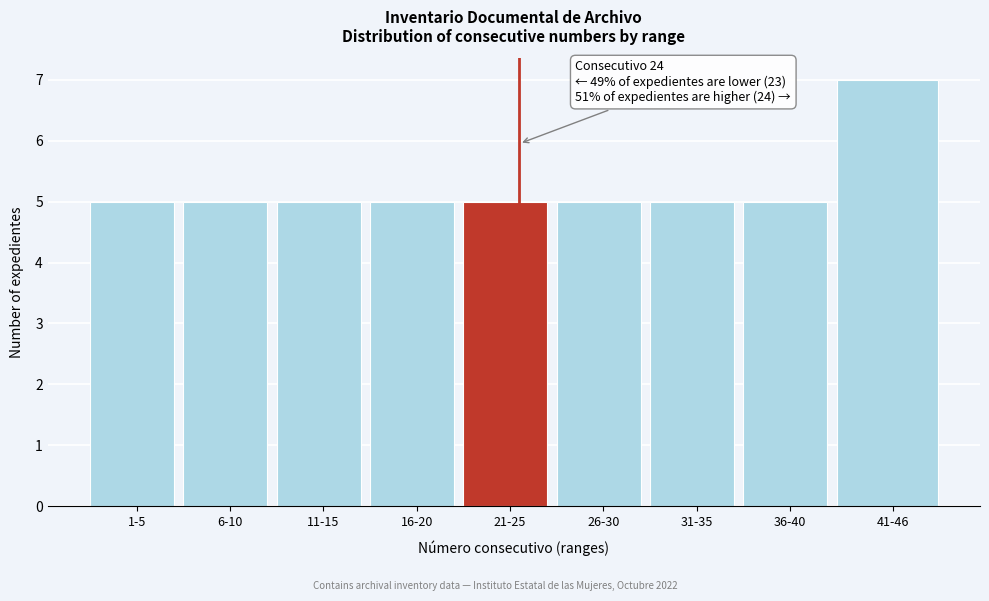

Reading left to right, transcribe all the data shown in this chart.

5	5	5	5	5	5	5	5	7